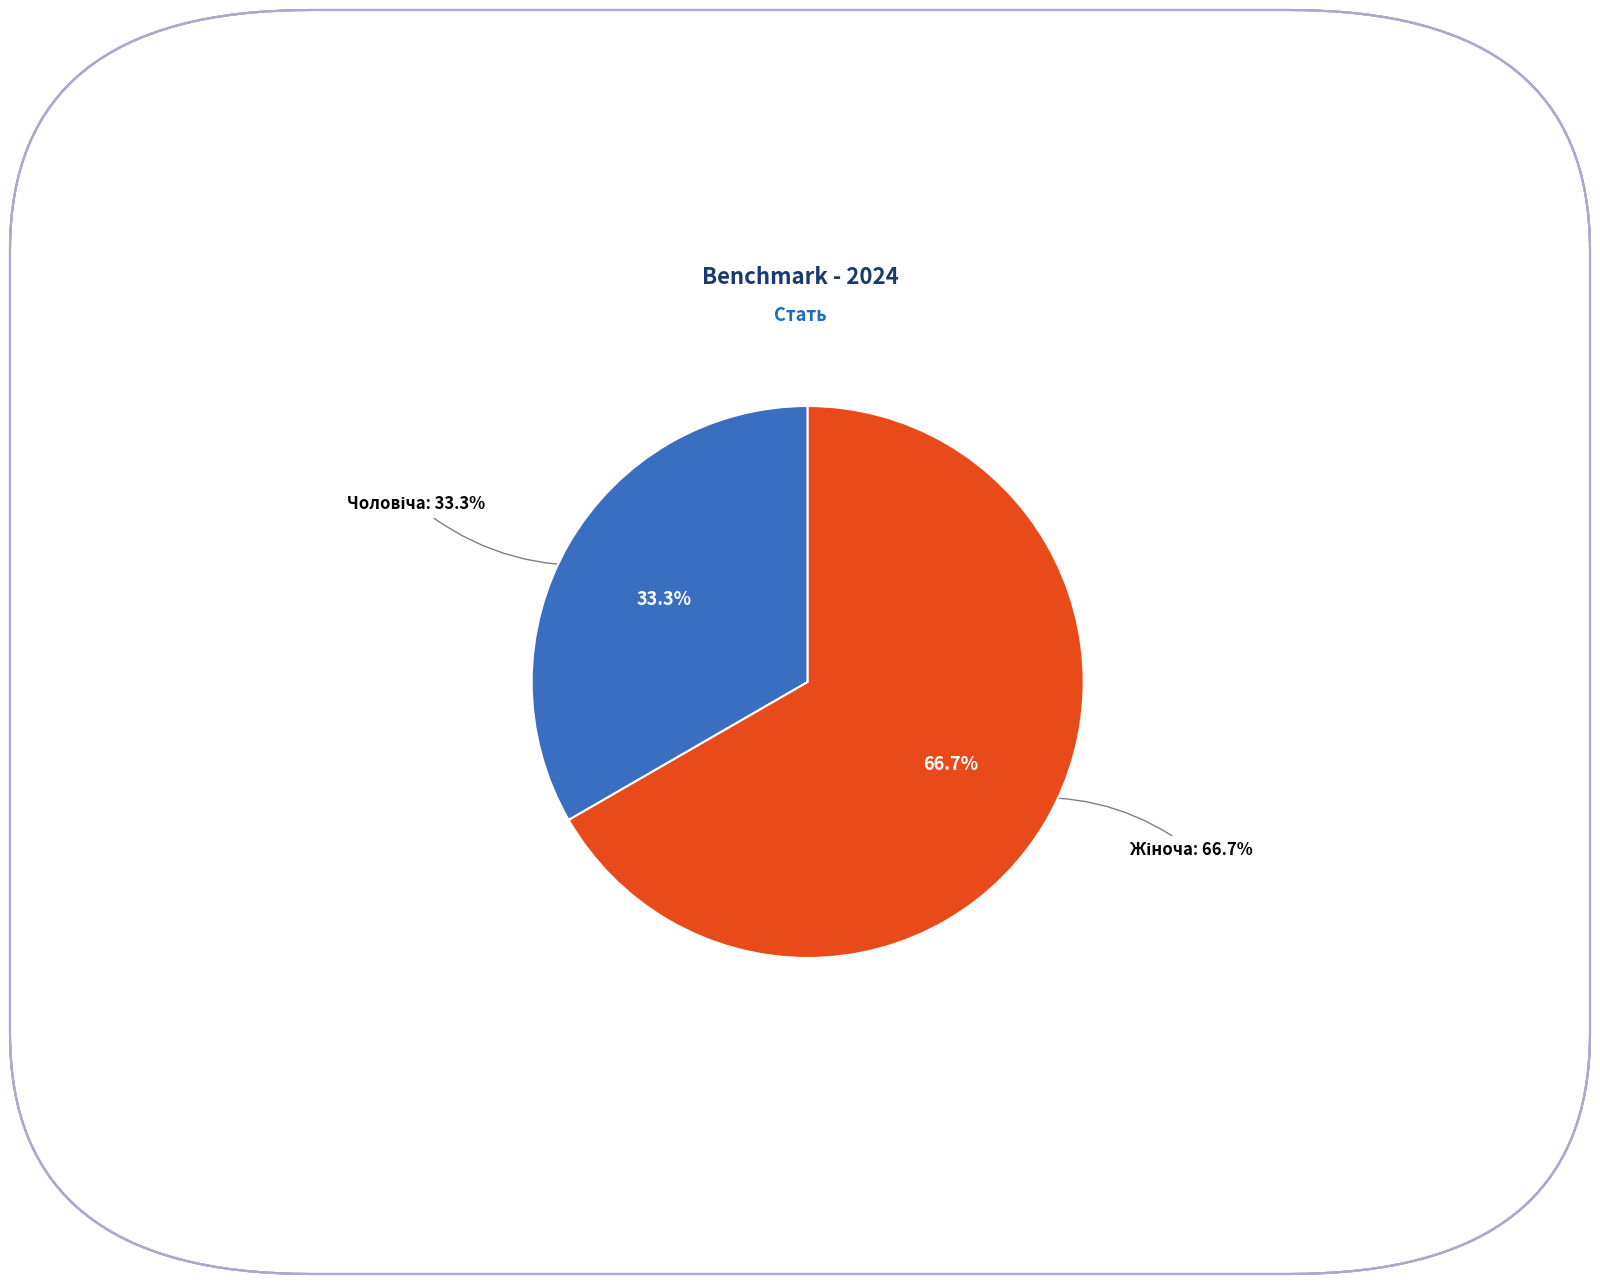

Which category has the biggest portion of the pie?

Жіноча